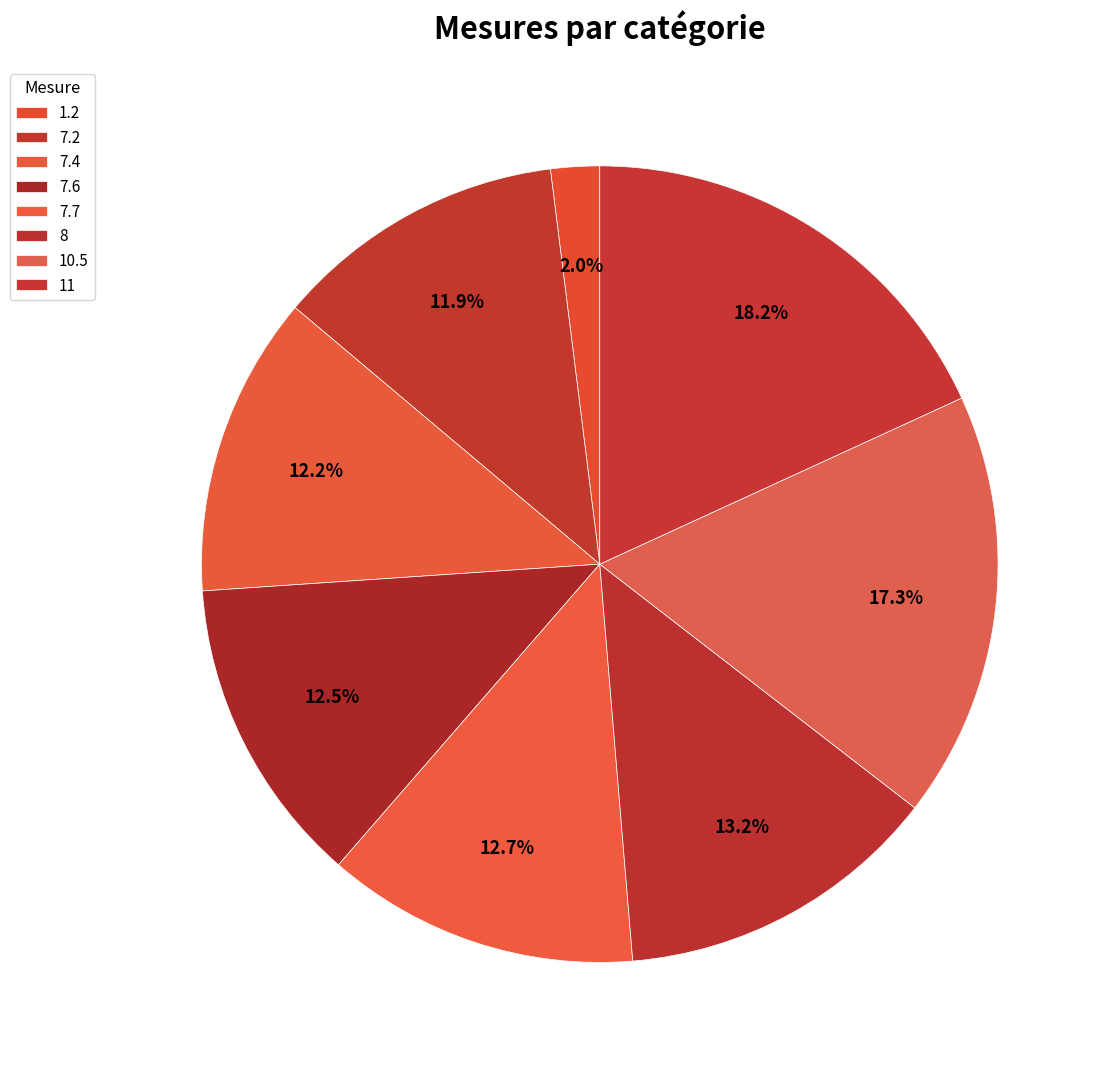

Rank the categories by value from highest to lowest.

11, 10.5, 8, 7.7, 7.6, 7.4, 7.2, 1.2